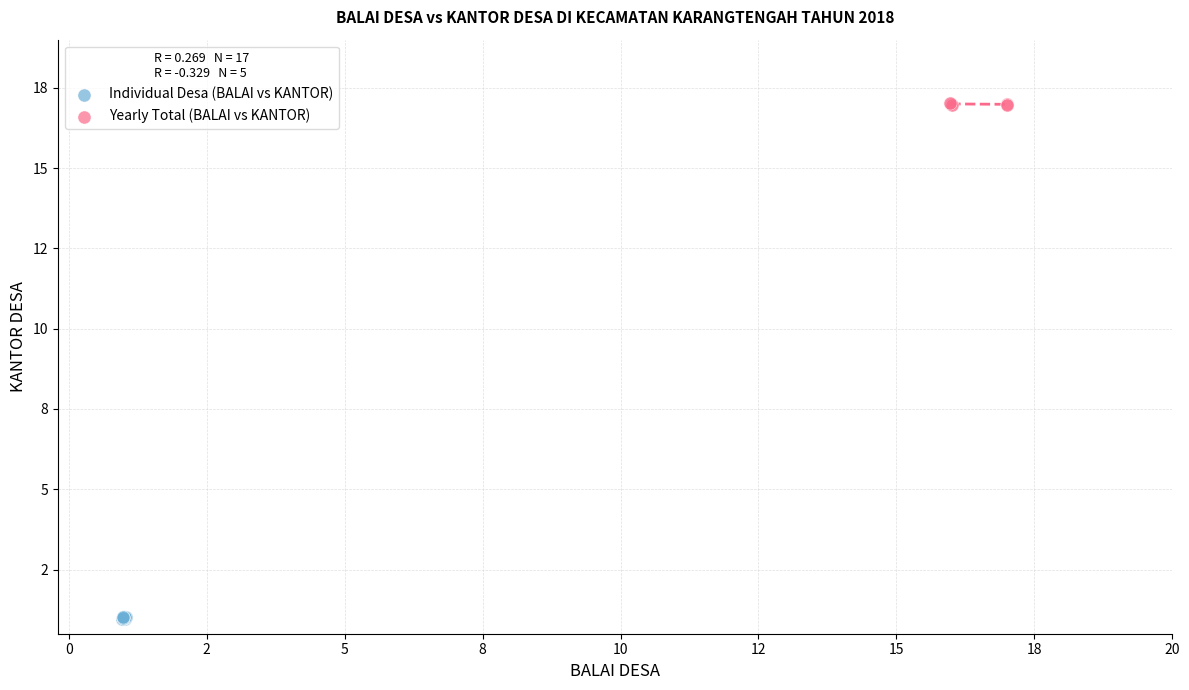

What are all the series names shown in the legend?

Individual Desa (BALAI vs KANTOR), Yearly Total (BALAI vs KANTOR)